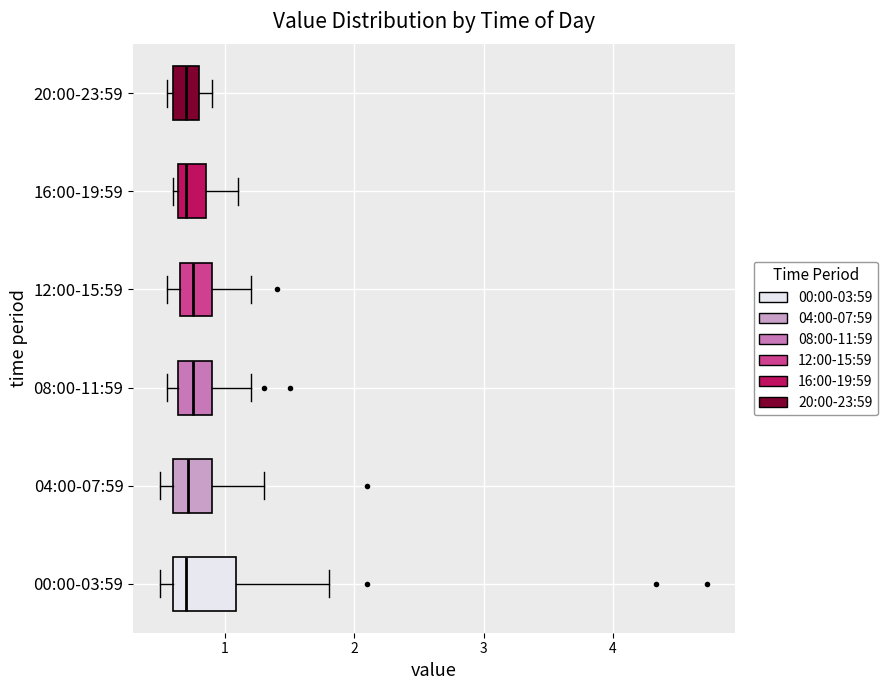

Reading bottom to top, transcribe this box plot: for each box, give where its median line is, the range the box spans, and where its two whiskers end, as read against the x-axis. The values are not printed on the chart, so give them approximately, as read against the axis.

00:00-03:59: median 0.7, box 0.6 to 1.1, whiskers 0.5 to 1.8
04:00-07:59: median 0.7, box 0.6 to 0.9, whiskers 0.5 to 1.3
08:00-11:59: median 0.8, box 0.6 to 0.9, whiskers 0.6 (just left of the box's left edge) to 1.2
12:00-15:59: median 0.8, box 0.7 to 0.9, whiskers 0.6 to 1.2
16:00-19:59: median 0.7, box 0.6 to 0.9, whiskers 0.6 (just left of the box's left edge) to 1.1
20:00-23:59: median 0.7, box 0.6 to 0.8, whiskers 0.6 (just left of the box's left edge) to 0.9